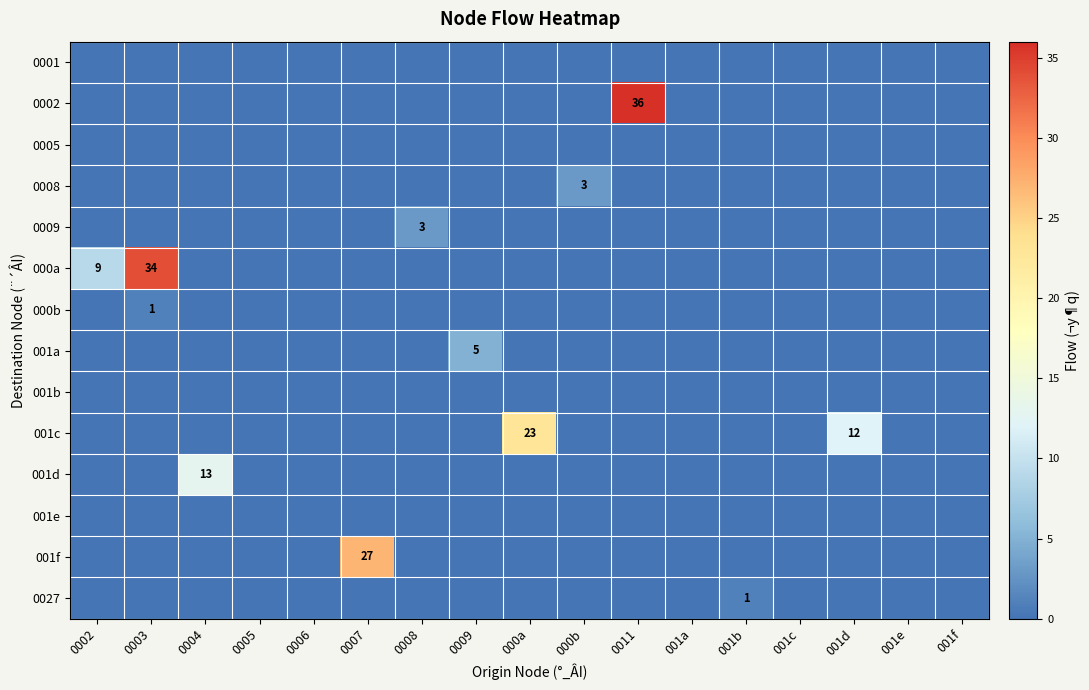

What is the sum of all 001c values?

35